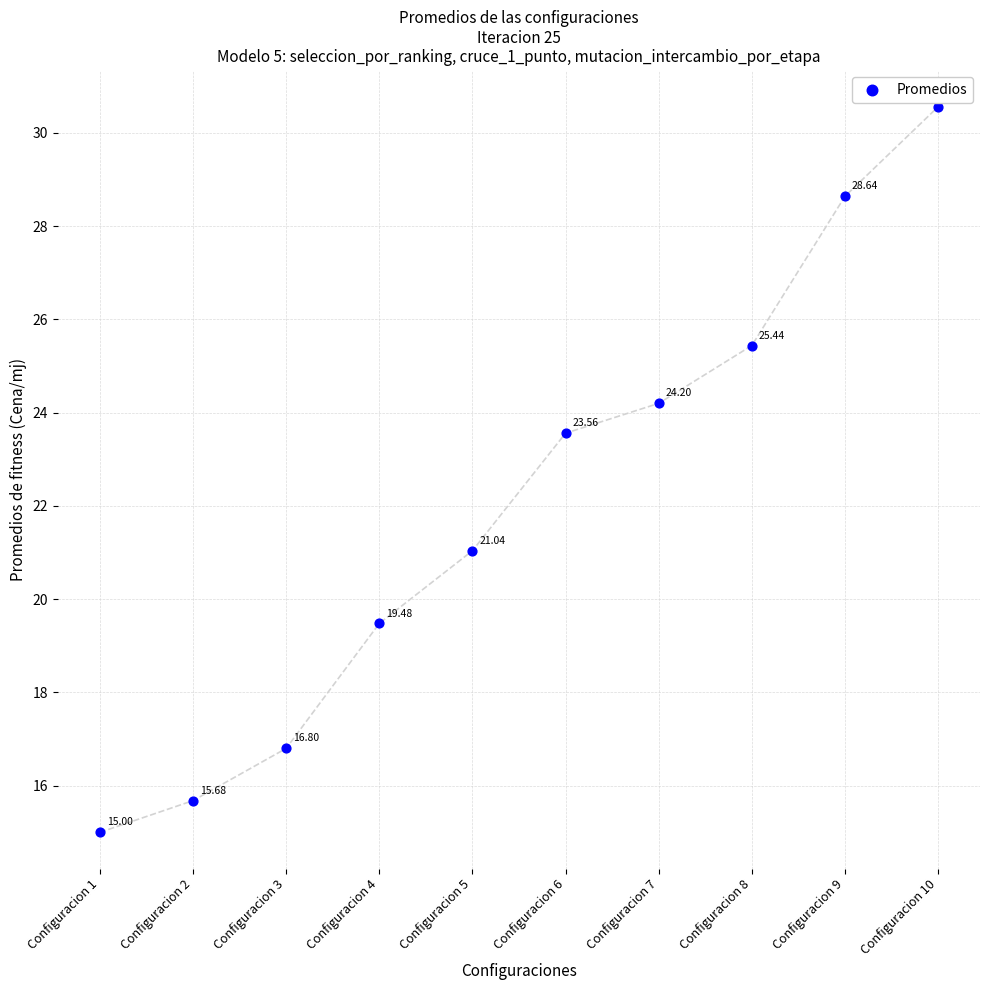

What is the average Y value?

22.0